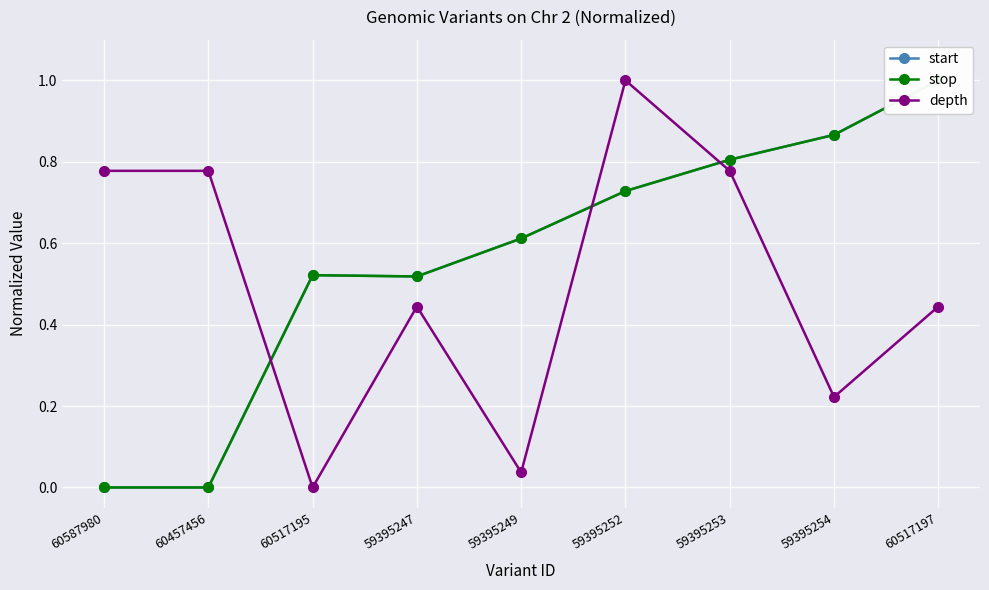

What is the difference between the maximum and minimum values in the depth series?

1.0